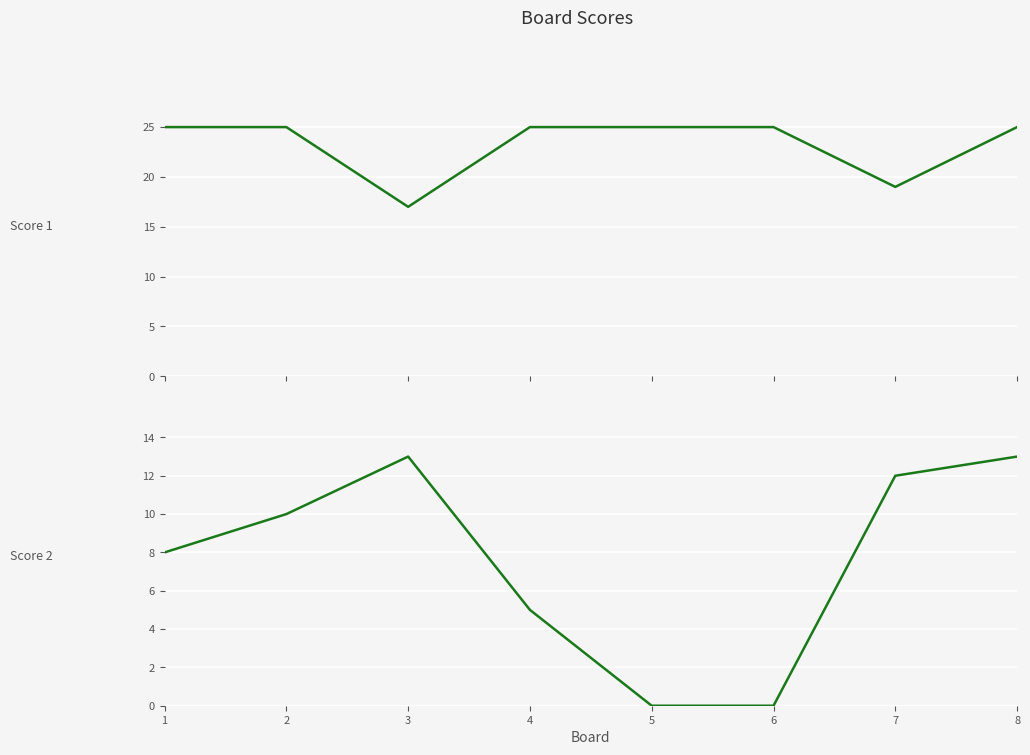

Rank the series by their average value, from highest to lowest.

Score 1, Score 2